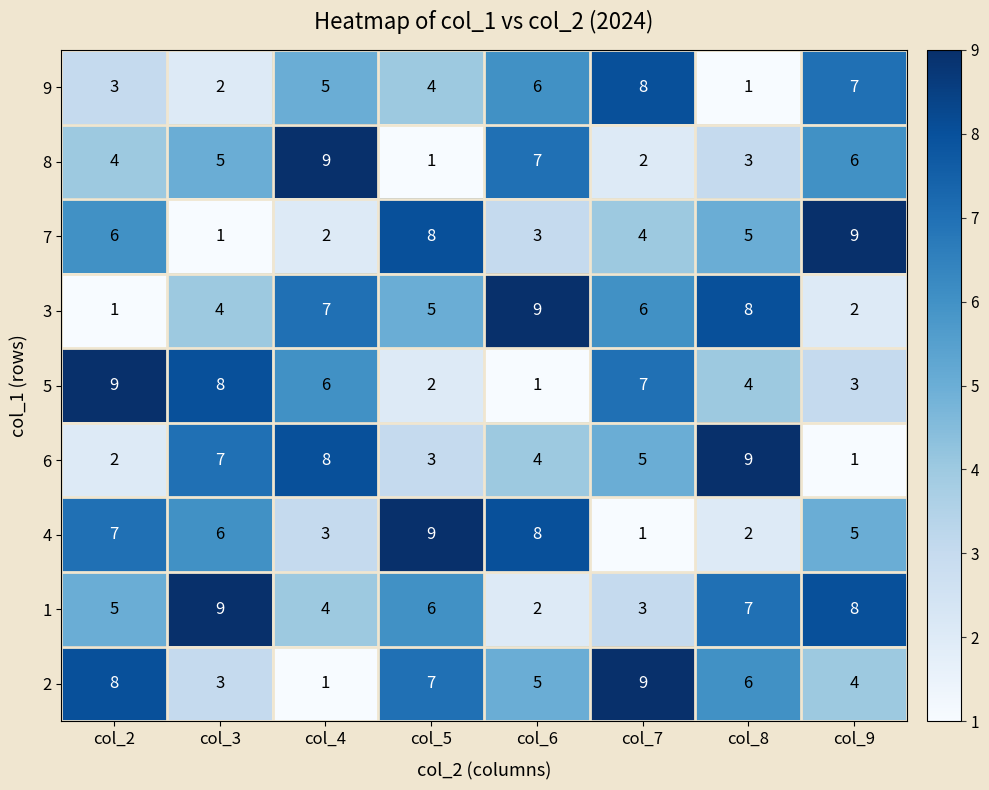

What is the difference between the maximum and minimum values in the 3 series?

8